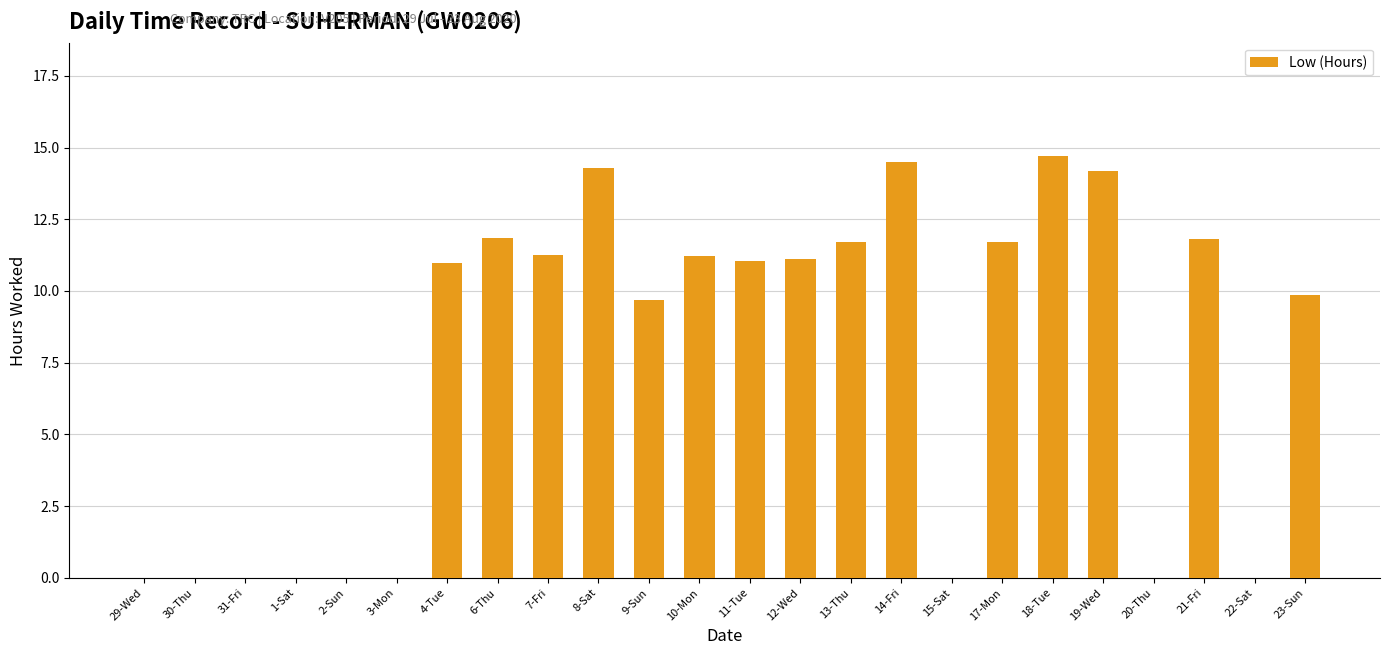

What is the average value?

7.5